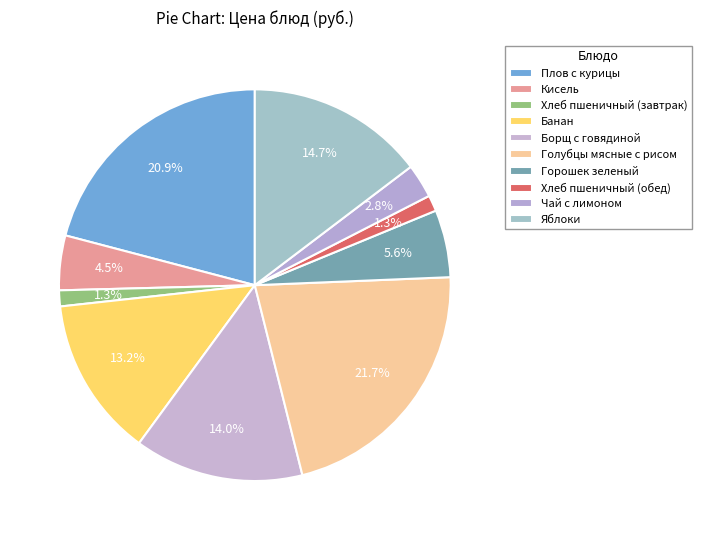

Which slice is the smallest?

Хлеб пшеничный (завтрак)